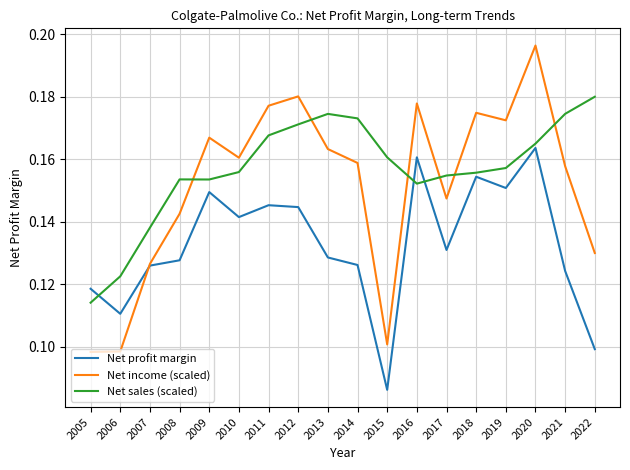

Does the chart display data point markers on the line(s)?

No